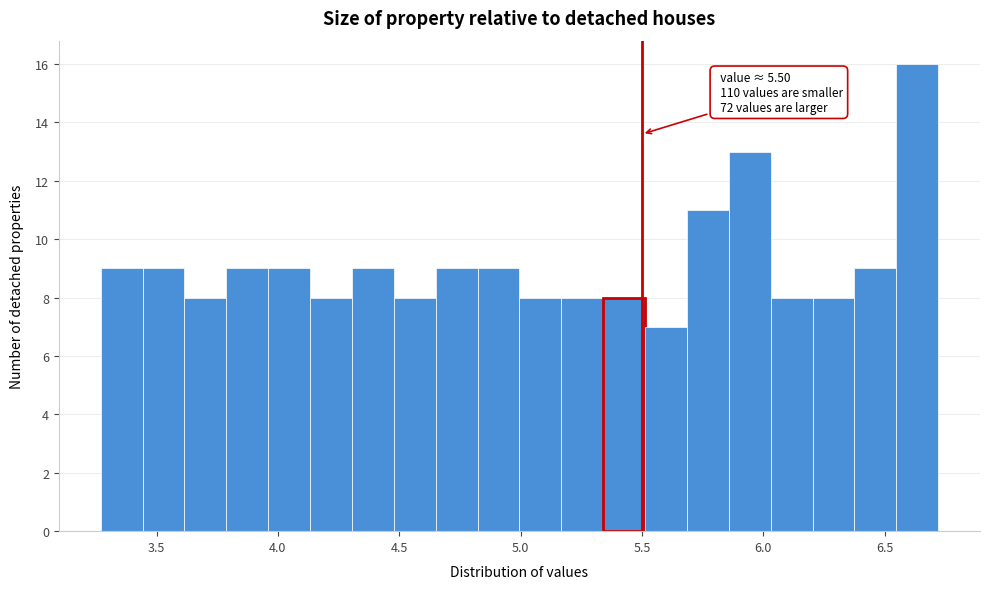

Read against the x-axis, roughly where is the centre of the tallest bar?

6.65